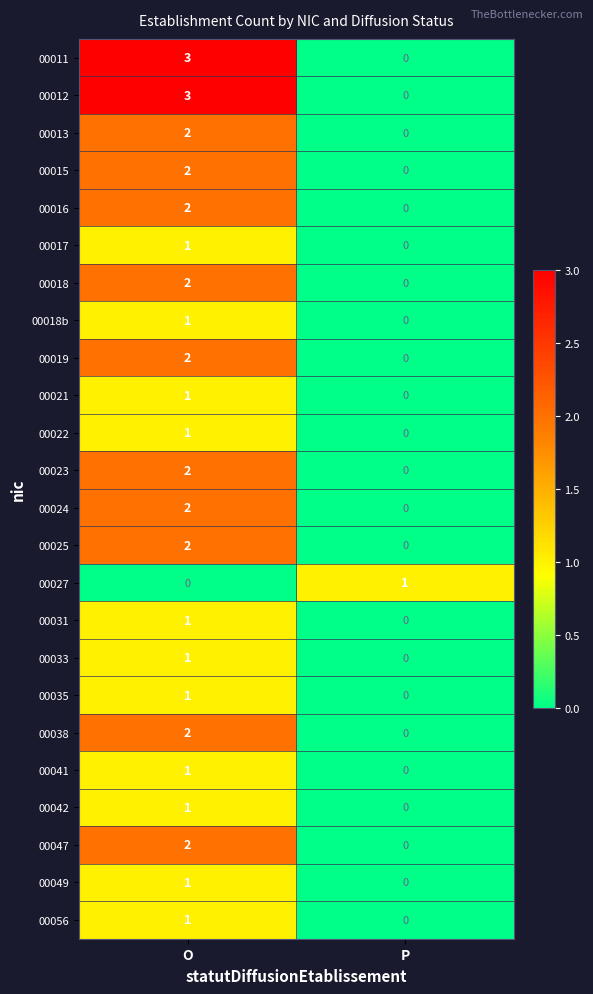

What is the difference between the highest and lowest values at O?

3